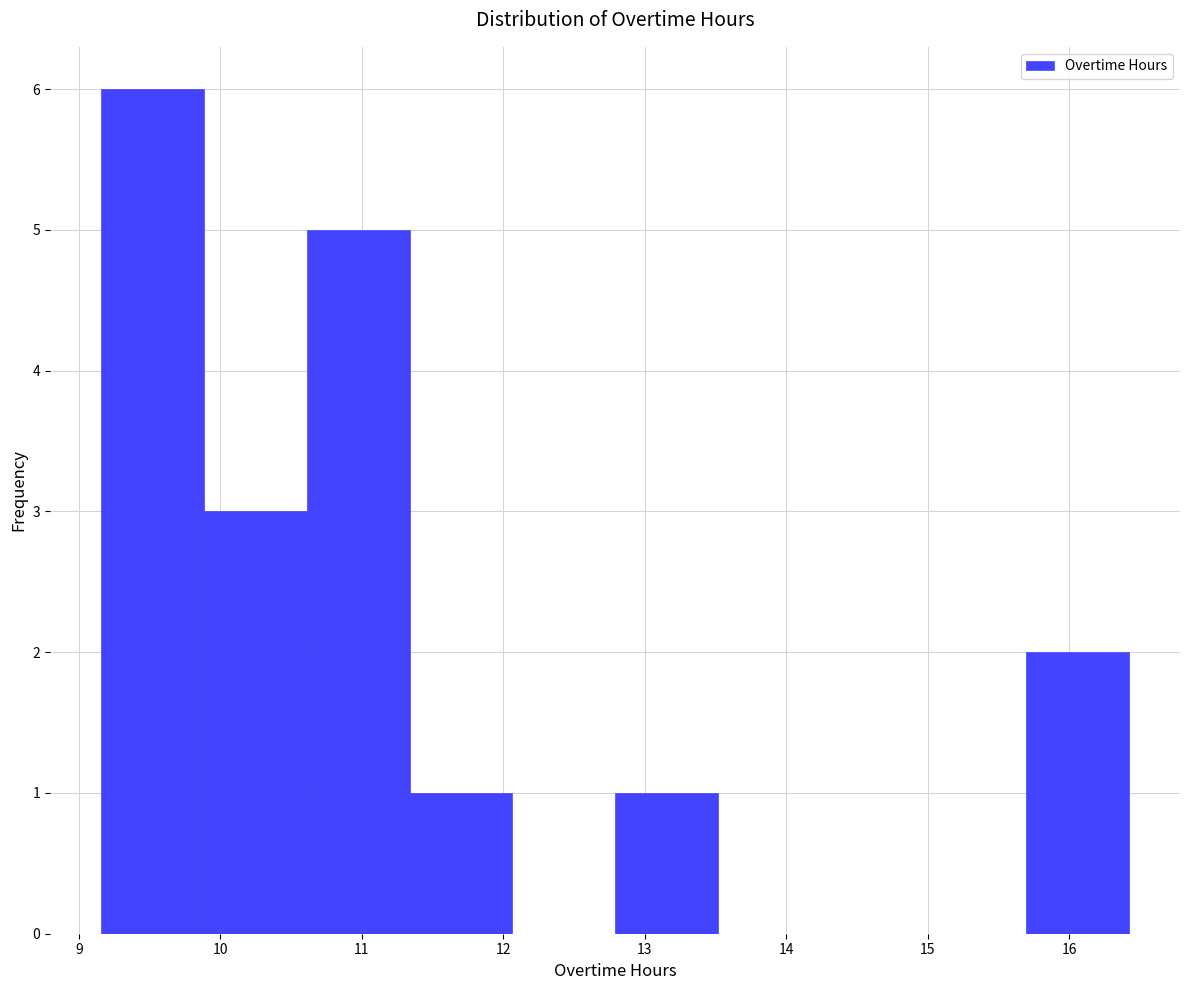

What is the height of the bar covering 15.7 to 16.4 on the x-axis? Neither the bar edges nor the heights are printed on the chart, so give them approximately, as read against the axes.

2